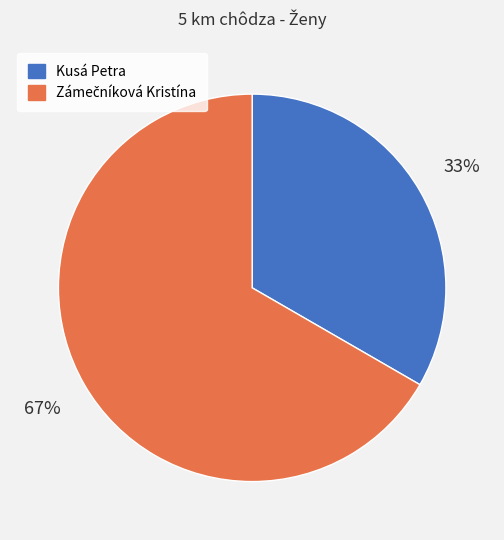

Is there a majority slice in this chart?

Yes